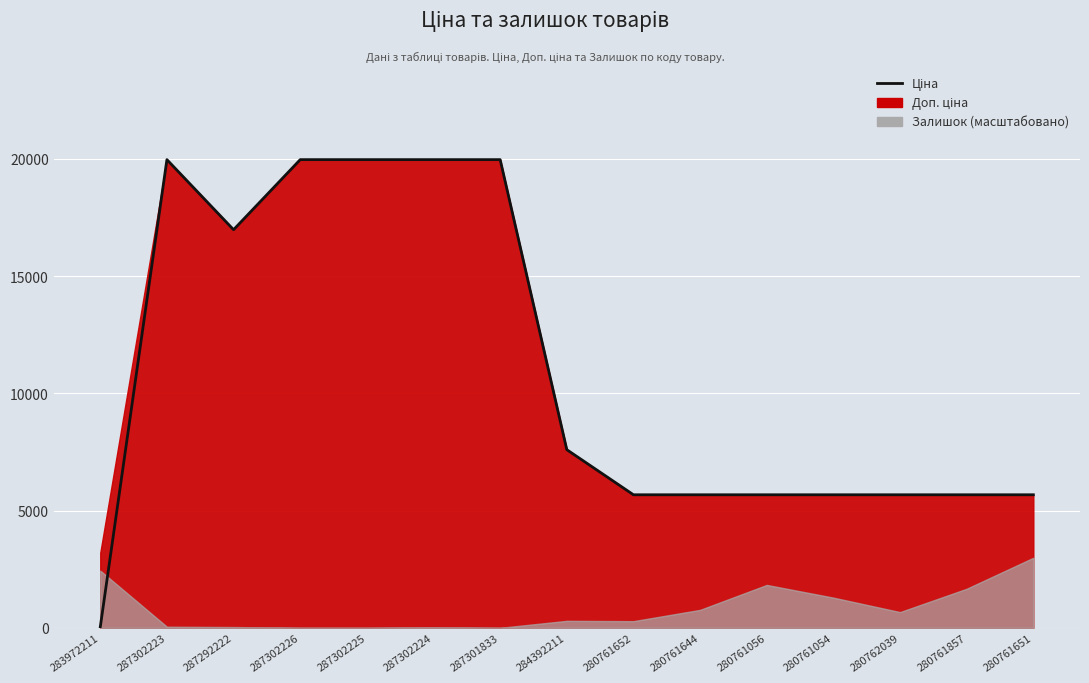

True or false: there are more than 2 points higher than both neighbors.

False